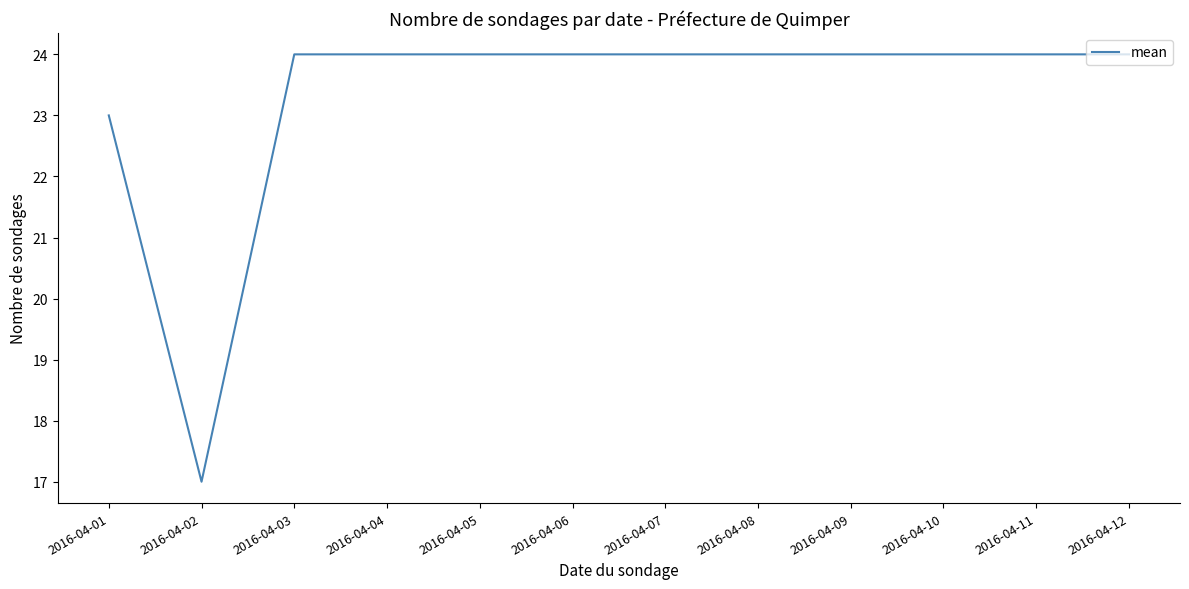

Reading left to right, what are all the values shown in this chart?

2016-04-01=23	2016-04-02=17	2016-04-03=24	2016-04-04=24	2016-04-05=24	2016-04-06=24	2016-04-07=24	2016-04-08=24	2016-04-09=24	2016-04-10=24	2016-04-11=24	2016-04-12=24